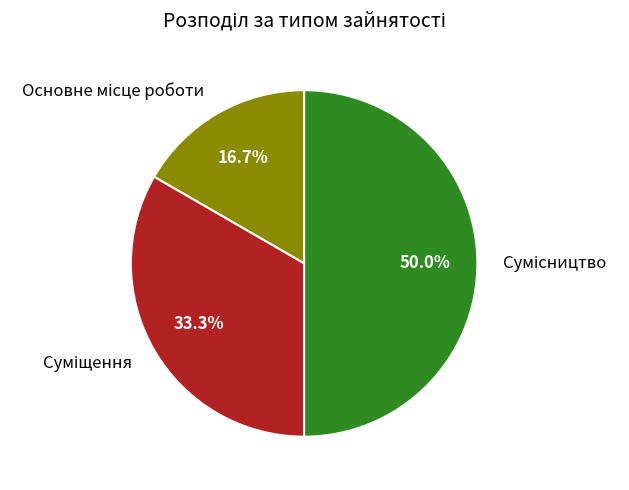

Does Основне місце роботи represent more than half of the total?

No